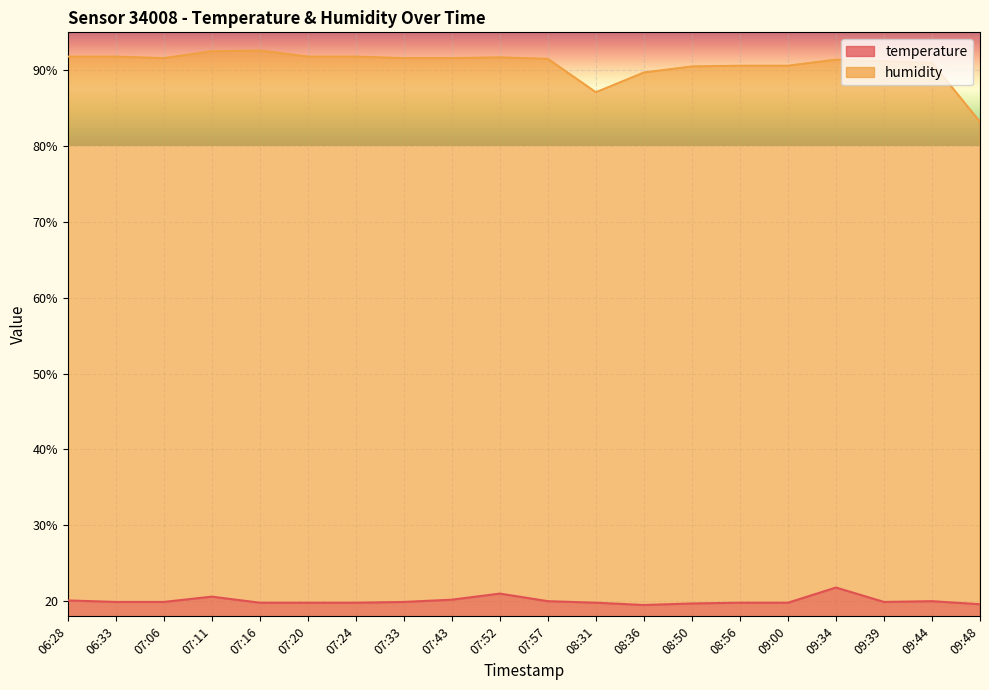

What is the difference between the temperature values at 07:24 and 07:33?

0.1